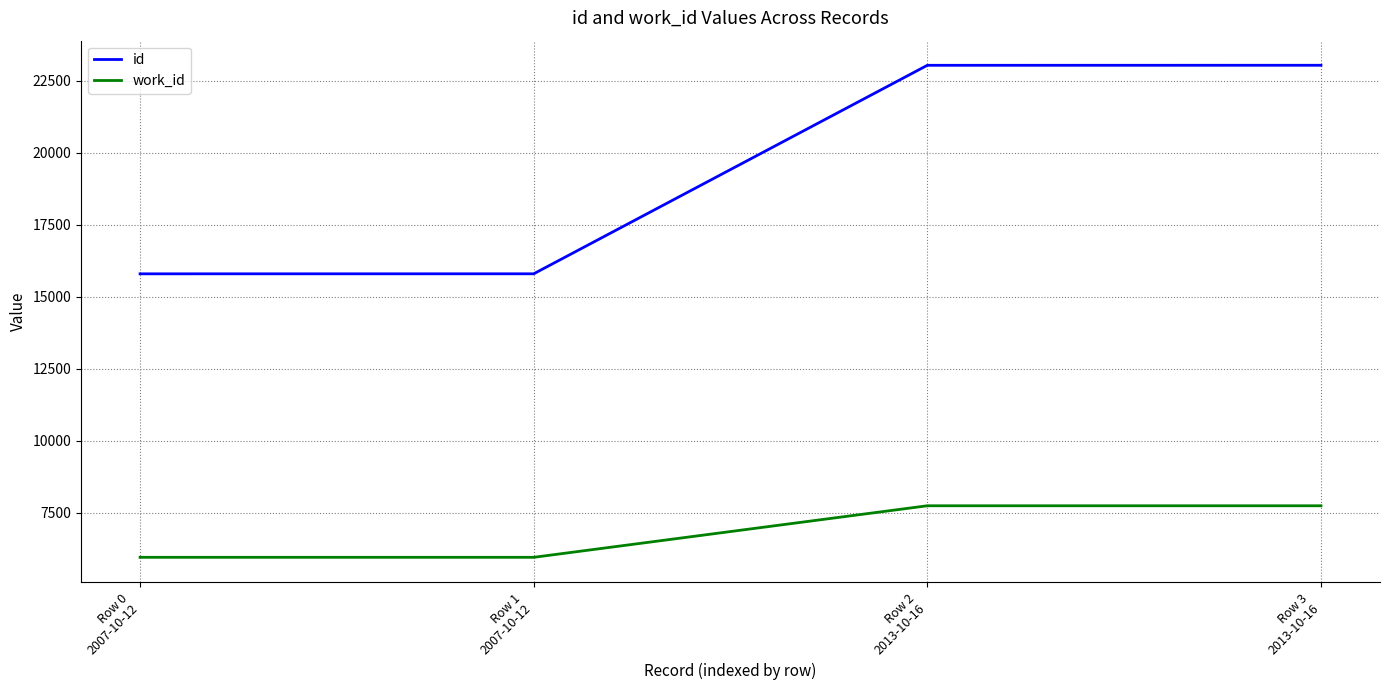

How many series are shown in this chart?

2